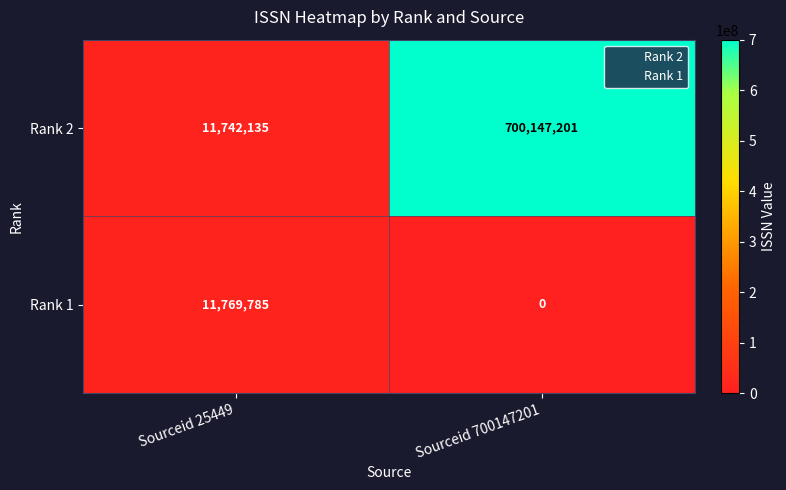

List the labels in order of Rank 1 value, largest first.

Sourceid 25449, Sourceid 700147201